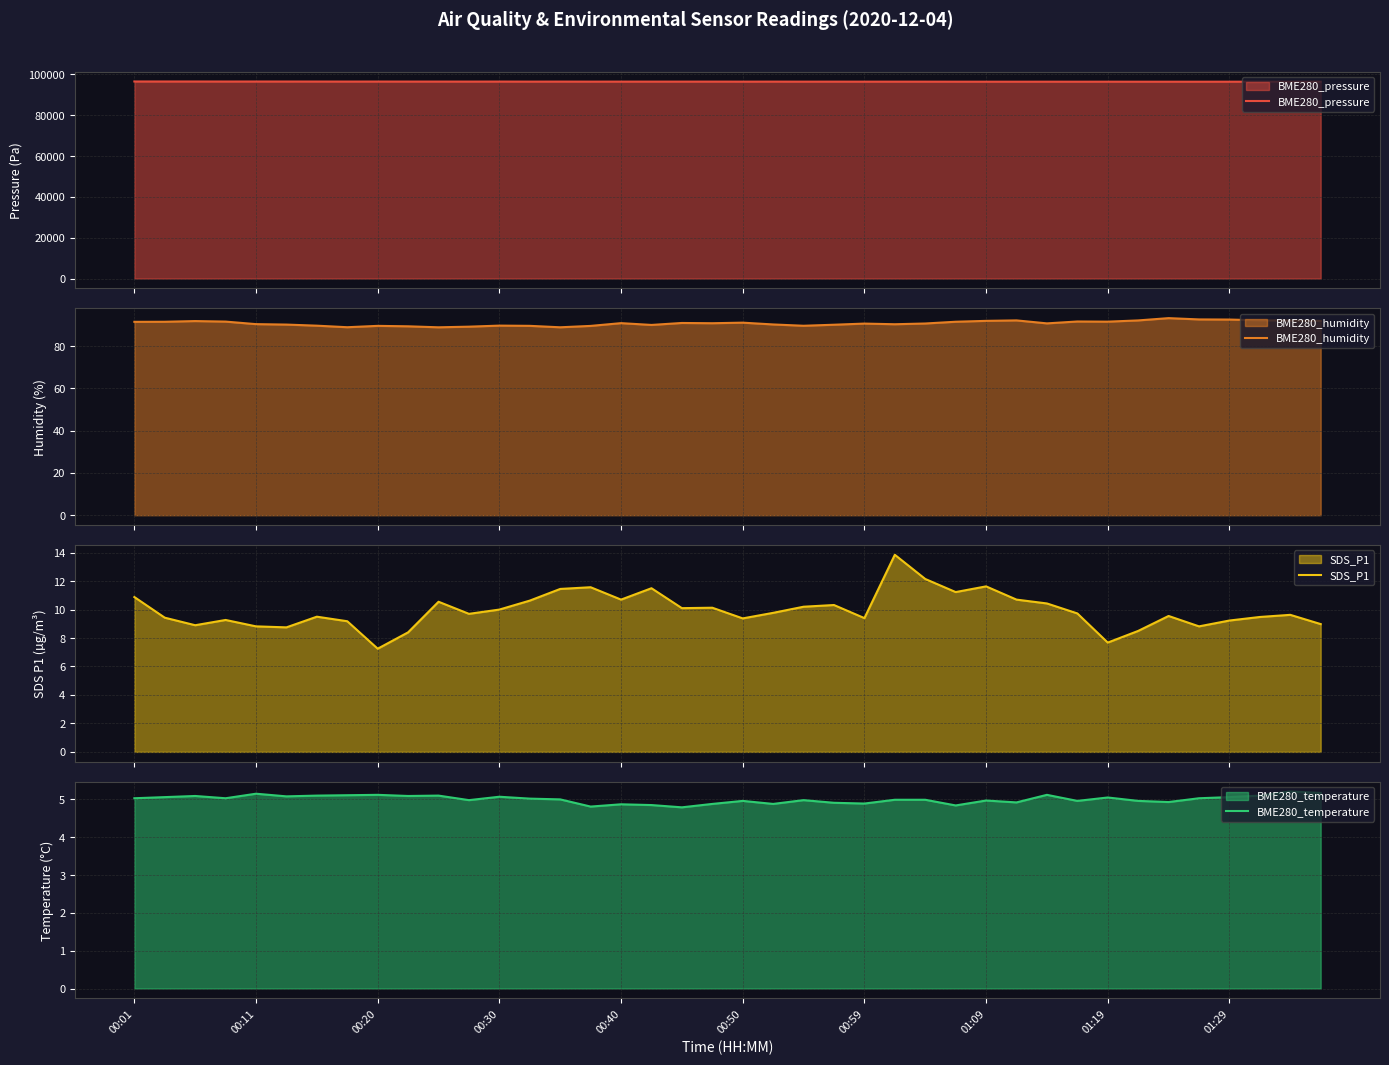

Is it true that BME280_temperature equals 1.7 at 00:01?

False